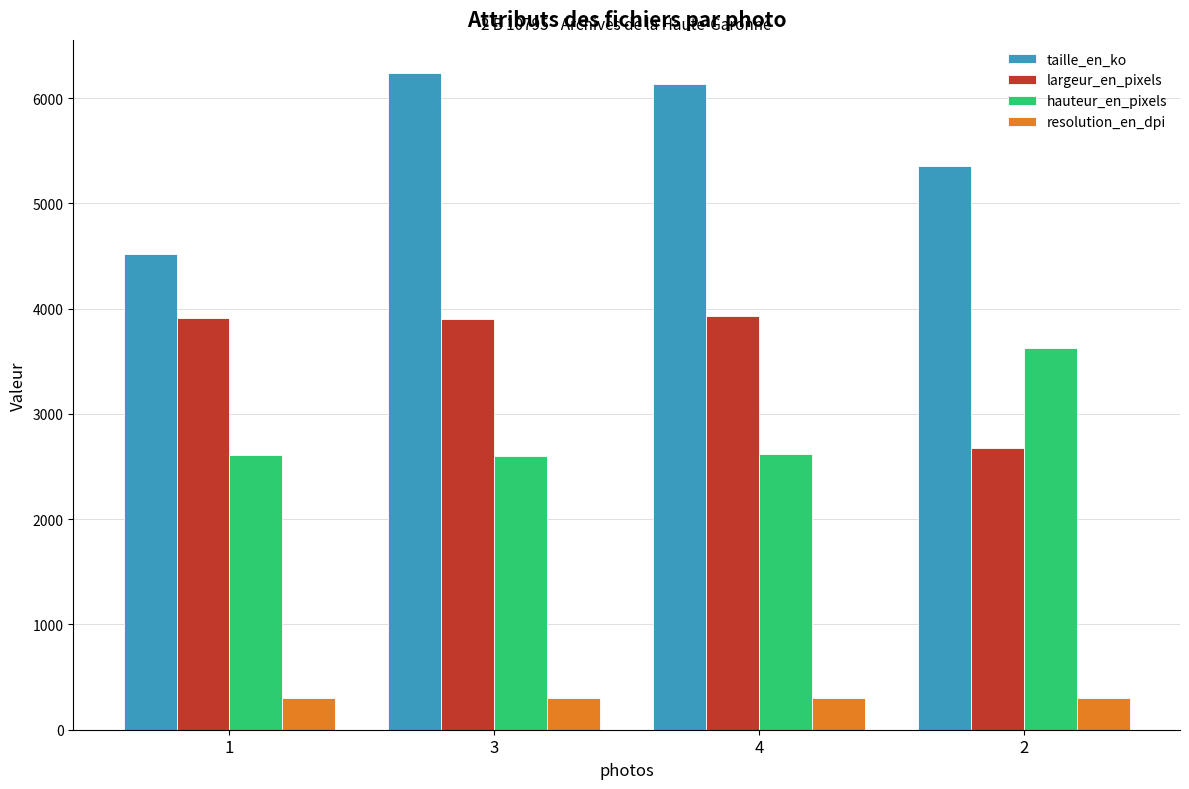

Does the chart contain stacked bars?

No